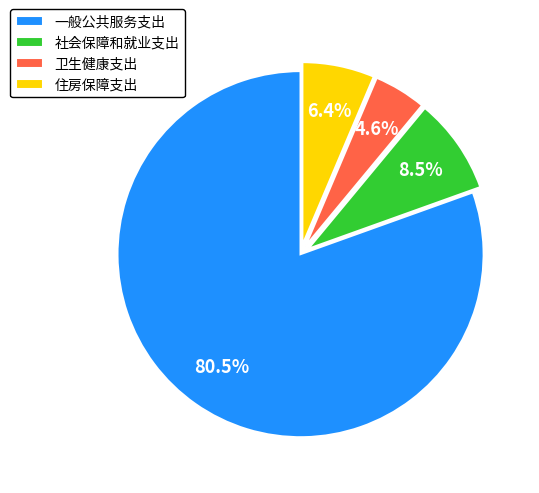

What percentage is the 住房保障支出 slice, to the nearest percent?

6%